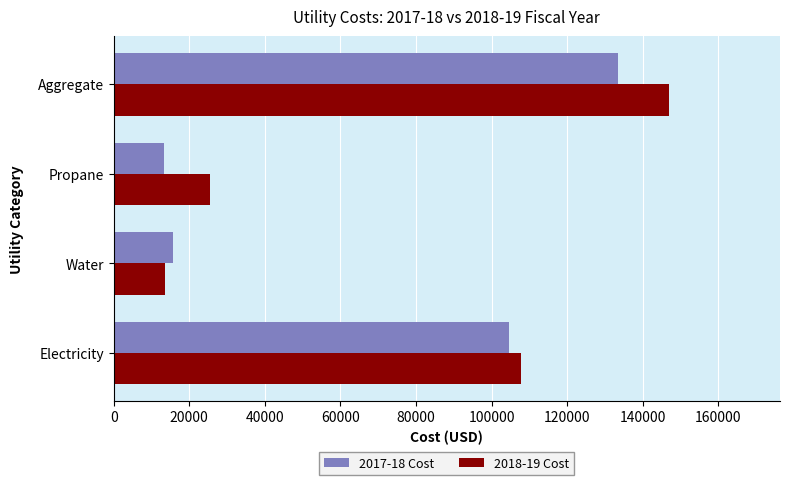

List the labels in order of 2017-18 Cost value, smallest first.

Propane, Water, Electricity, Aggregate